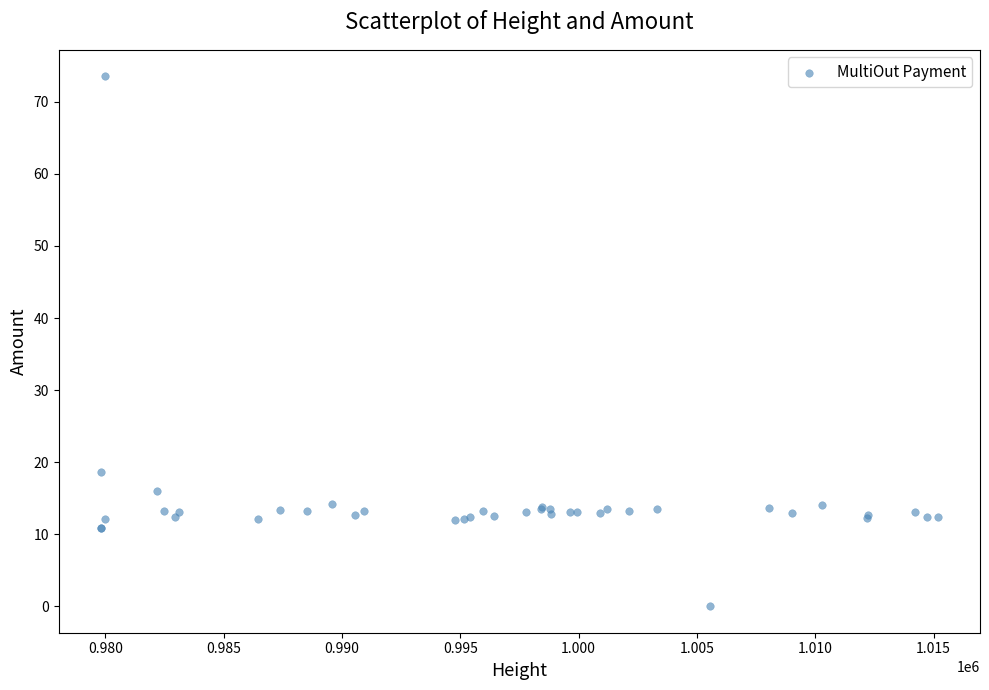

What Y value in the scatter plot is closest to 36?

18.7